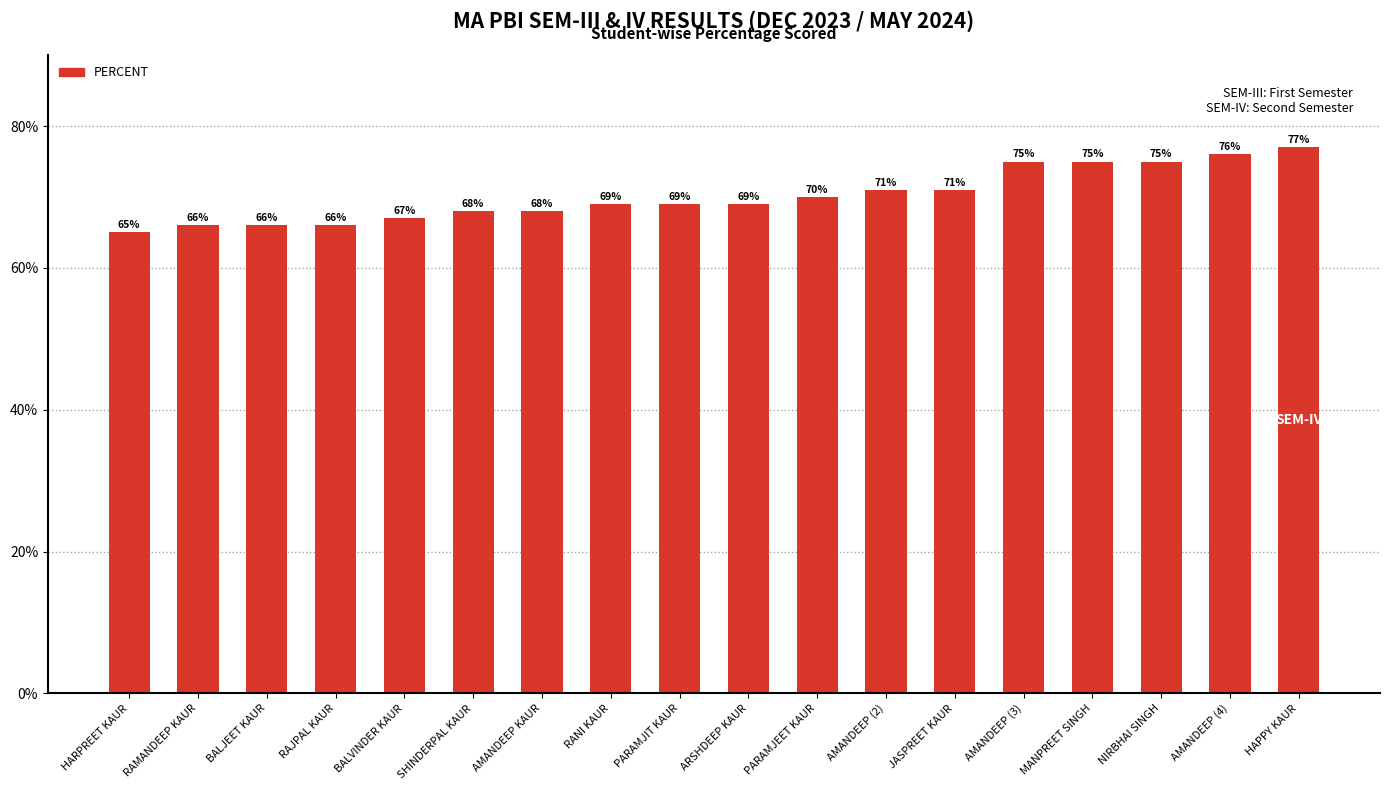

Is it true that the value at RANI KAUR is 69?

True